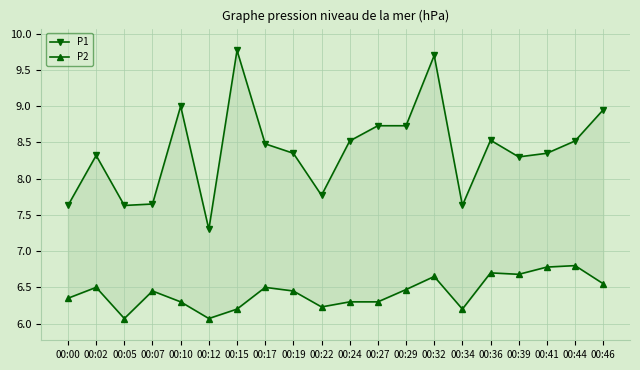

Reading right to left, transcribe all the data shown in this chart.

P1: 8.9	8.5	8.3	8.3	8.5	7.6	9.7	8.7	8.7	8.5	7.8	8.3	8.5	9.8	7.3	9.0	7.7	7.6	8.3	7.6
P2: 6.5	6.8	6.8	6.7	6.7	6.2	6.7	6.5	6.3	6.3	6.2	6.5	6.5	6.2	6.1	6.3	6.5	6.1	6.5	6.3